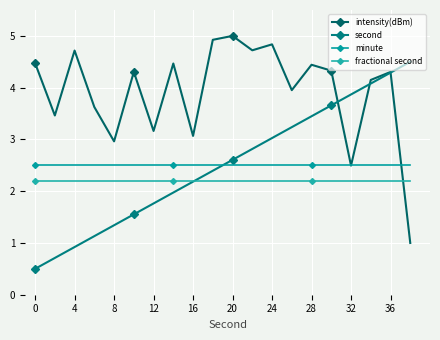

What is the difference between the maximum and minimum values in the intensity(dBm) series?

4.0